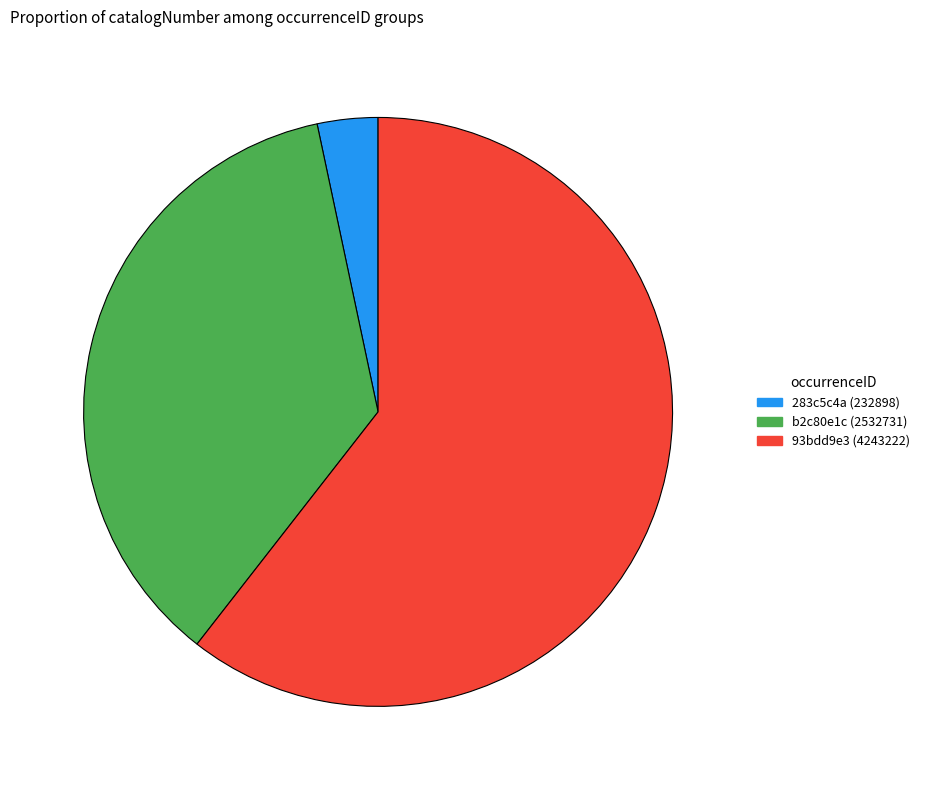

Is there a majority slice in this chart?

Yes